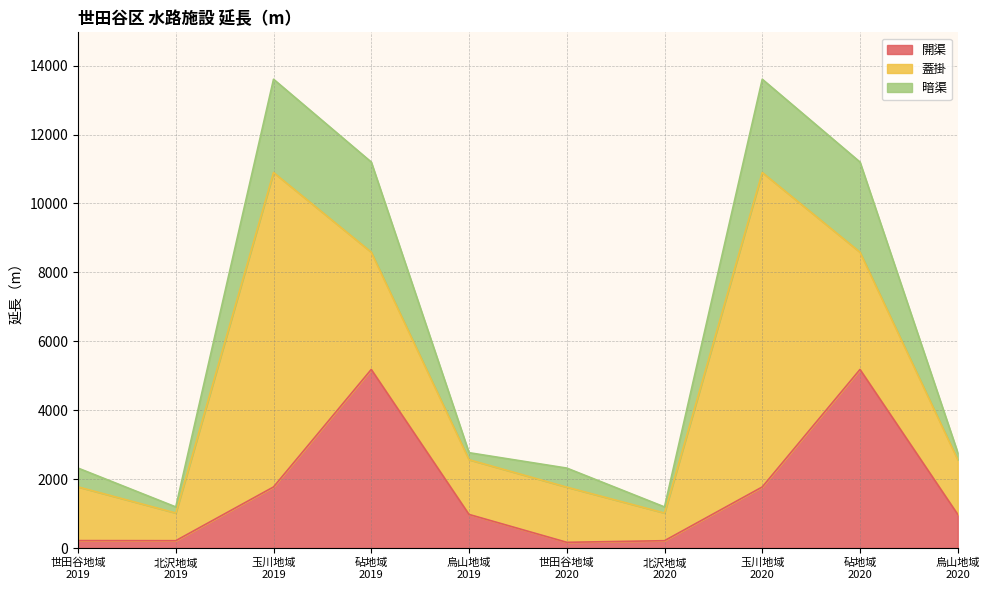

Does the chart have visible grid lines?

Yes